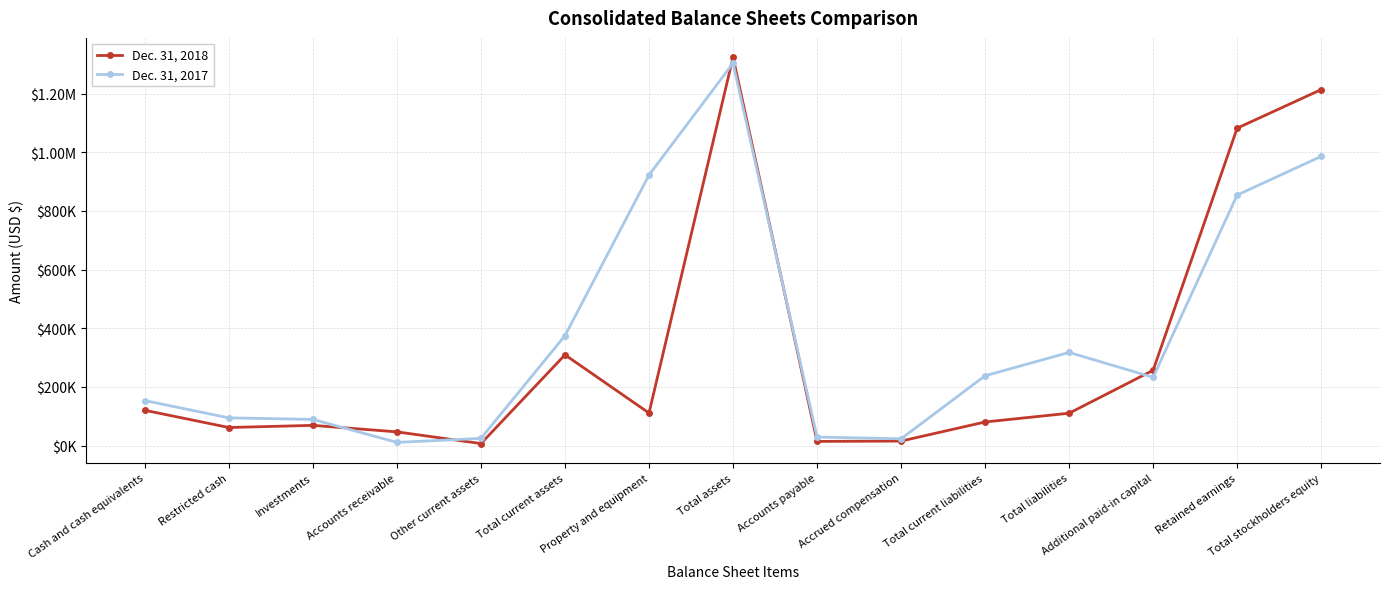

Which category has the highest value in the Dec. 31, 2017 series?

Total assets